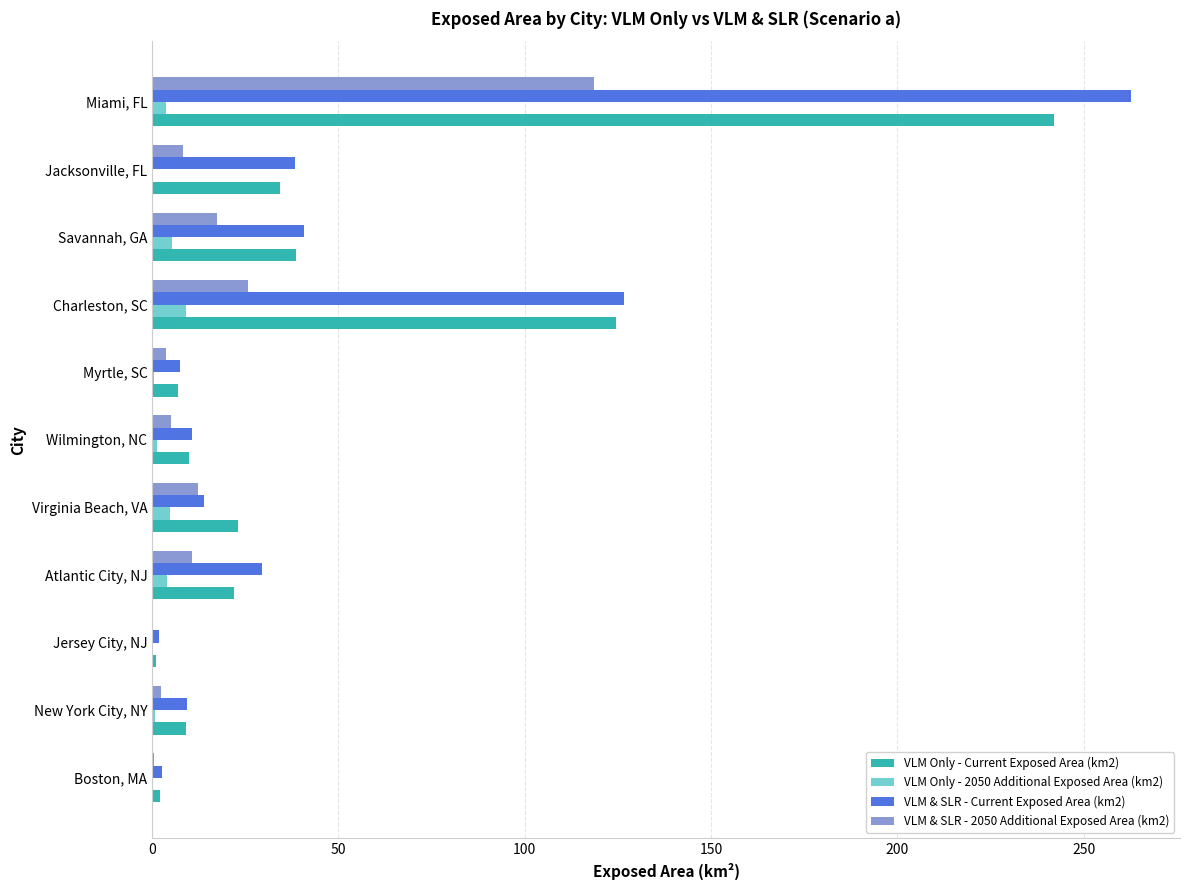

What is the maximum value for VLM & SLR - 2050 Additional Exposed Area (km2)?

118.6